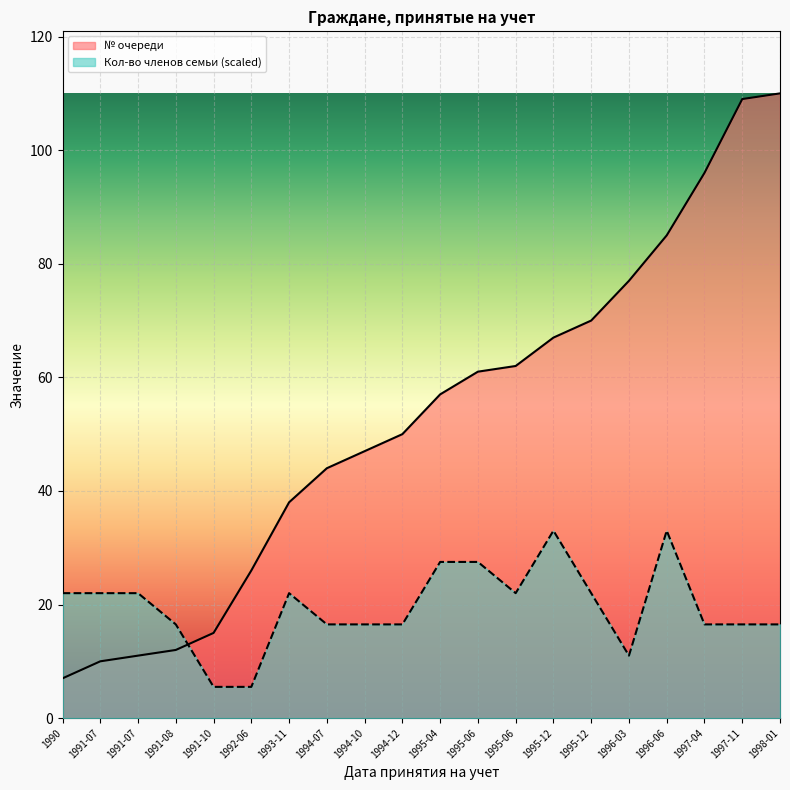

Which category has the lowest value in the Кол-во членов семьи series?

1991-10